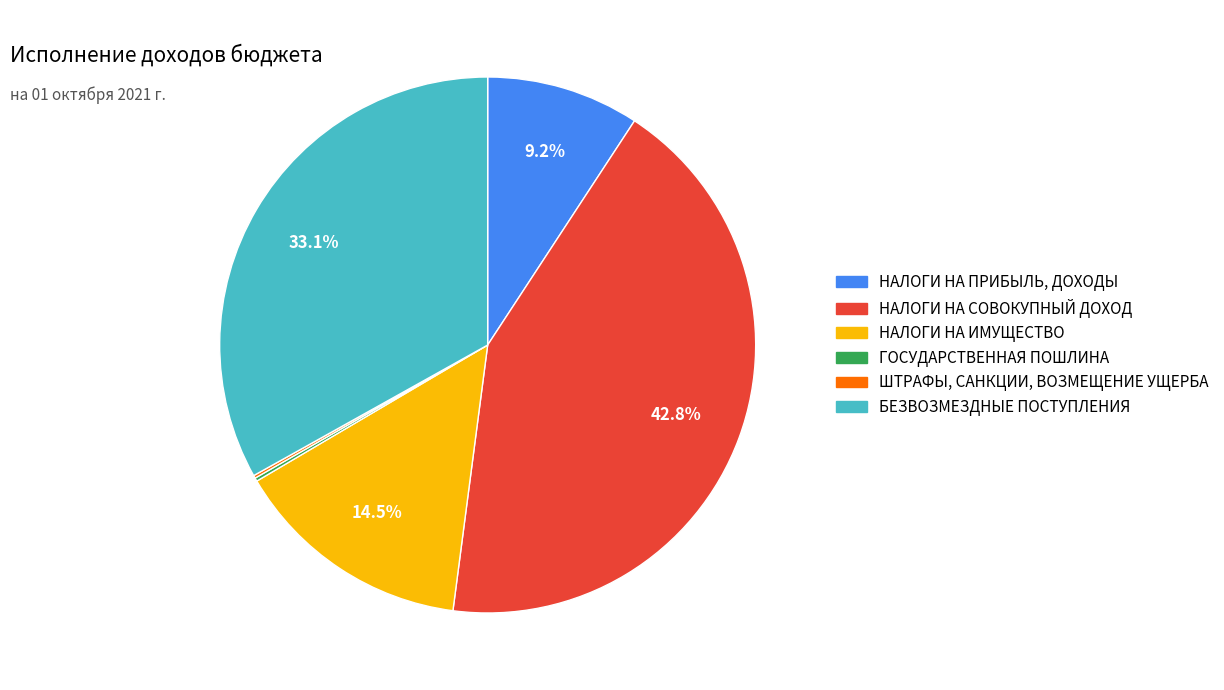

Which has a higher value, БЕЗВОЗМЕЗДНЫЕ ПОСТУПЛЕНИЯ or НАЛОГИ НА ИМУЩЕСТВО?

БЕЗВОЗМЕЗДНЫЕ ПОСТУПЛЕНИЯ